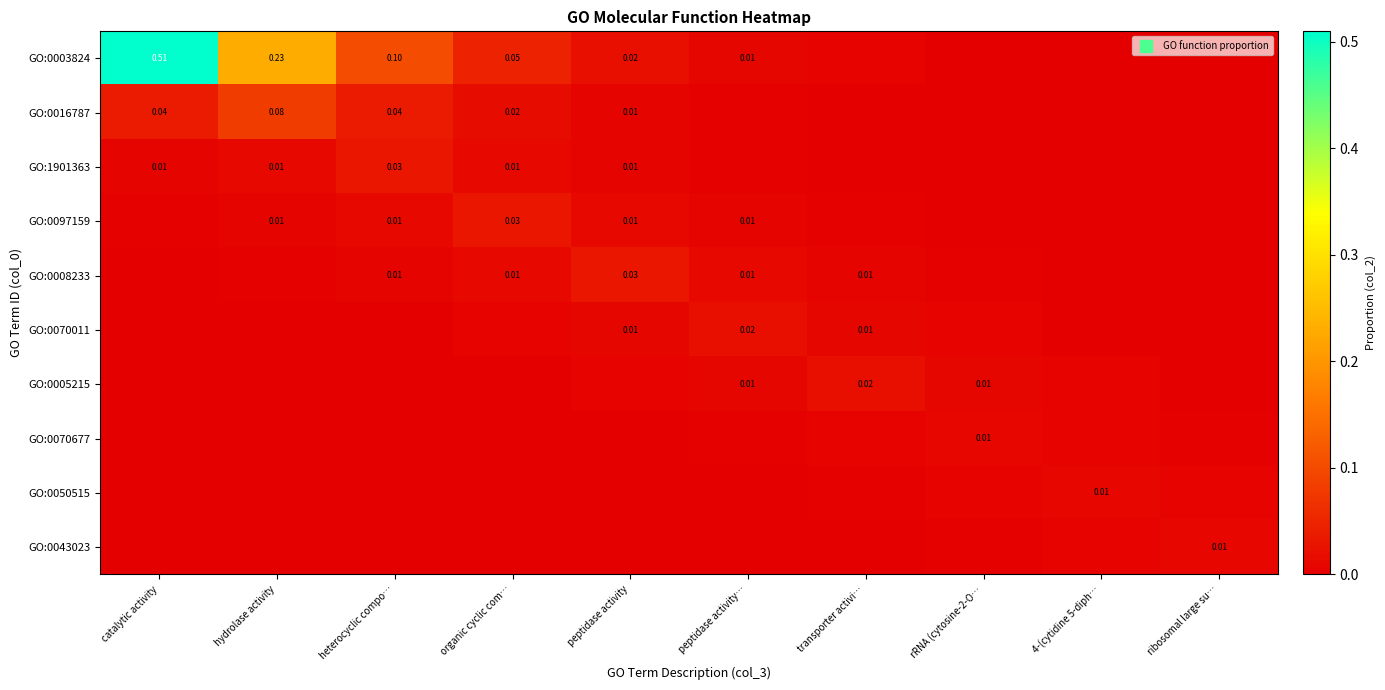

Rank the series by their maximum value, from lowest to highest.

GO:0070677, GO:0050515, GO:0043023, GO:0070011, GO:0005215, GO:1901363, GO:0097159, GO:0008233, GO:0016787, GO:0003824